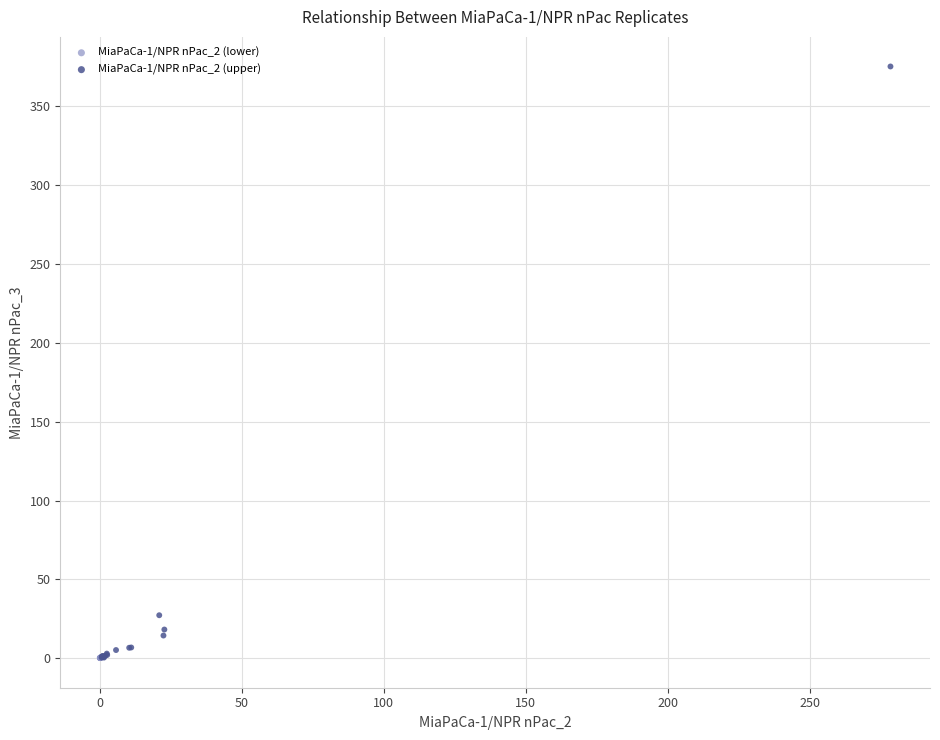

Which series has the largest Y range (max minus min)?

MiaPaCa-1/NPR nPac_2 (upper)